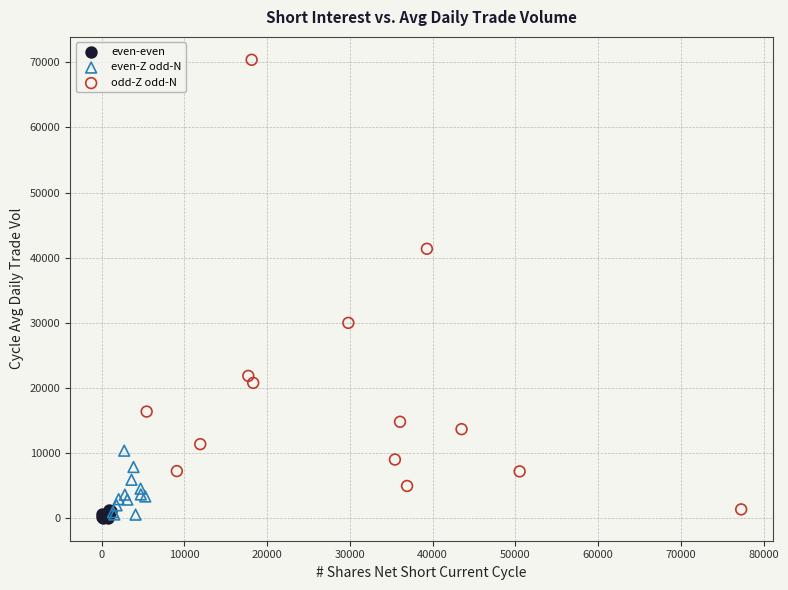

Which series reaches the maximum Y coordinate?

odd-Z odd-N